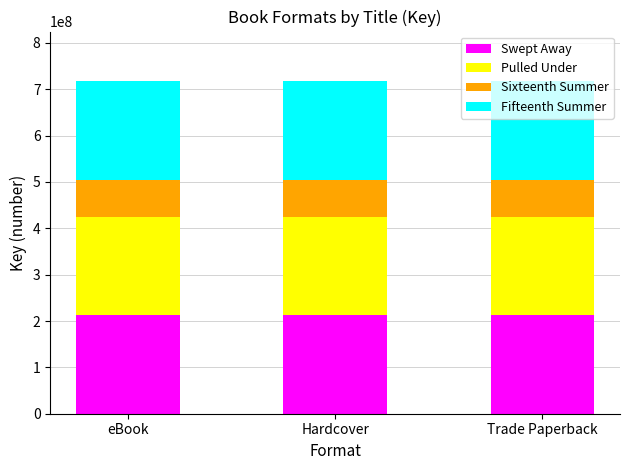

Read the Swept Away value at Trade Paperback.

212551459